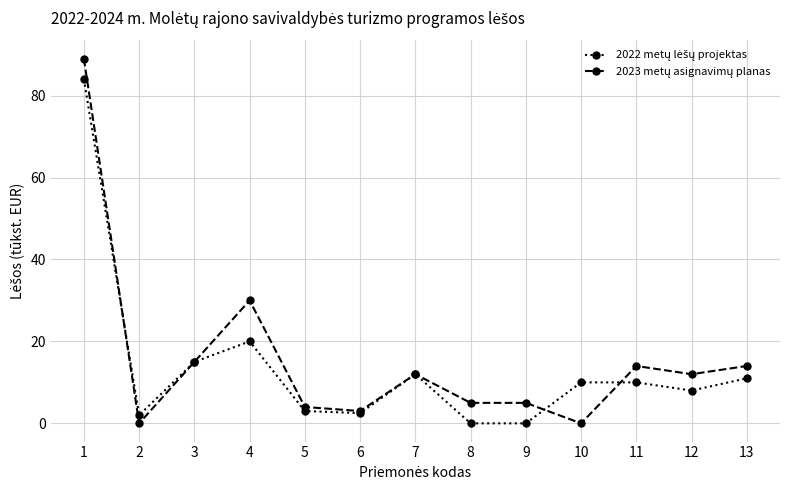

What is the greatest value displayed?

89.0